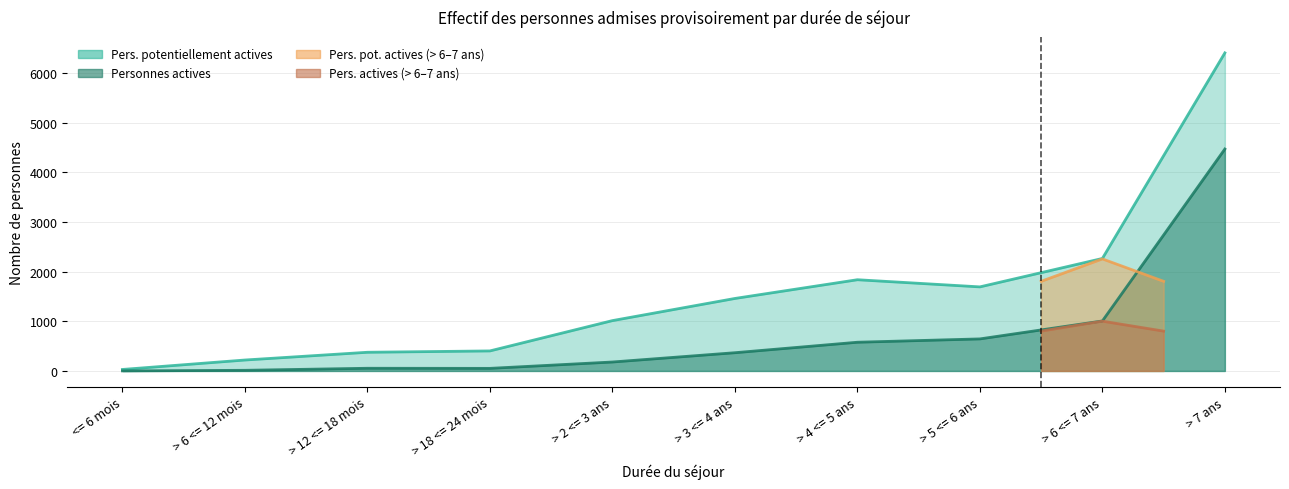

Reading left to right, what are all the values shown in this chart?

Personnes potentiellement actives: <= 6 mois=30	> 6 <= 12 mois=220	> 12 <= 18 mois=376	> 18 <= 24 mois=403	> 2 <= 3 ans=1013	> 3 <= 4 ans=1459	> 4 <= 5 ans=1836	> 5 <= 6 ans=1692	> 6 <= 7 ans=2264	> 7 ans=6402
Personnes actives: <= 6 mois=1	> 6 <= 12 mois=13	> 12 <= 18 mois=54	> 18 <= 24 mois=52	> 2 <= 3 ans=180	> 3 <= 4 ans=367	> 4 <= 5 ans=578	> 5 <= 6 ans=645	> 6 <= 7 ans=1006	> 7 ans=4467